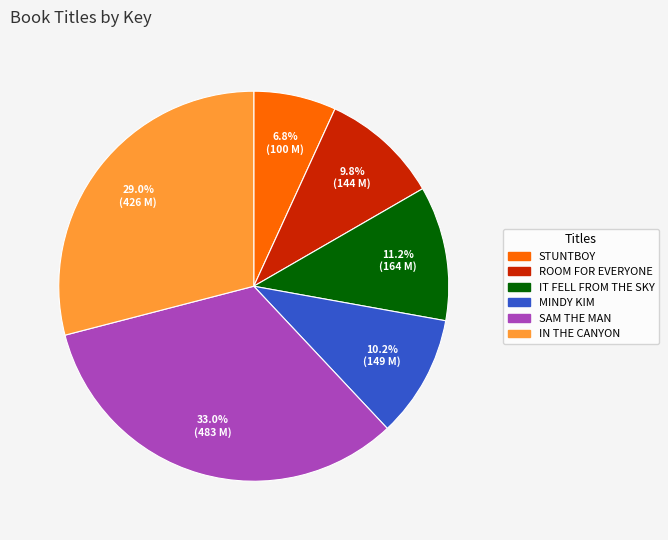

Is there any slice that represents more than half of the pie?

No